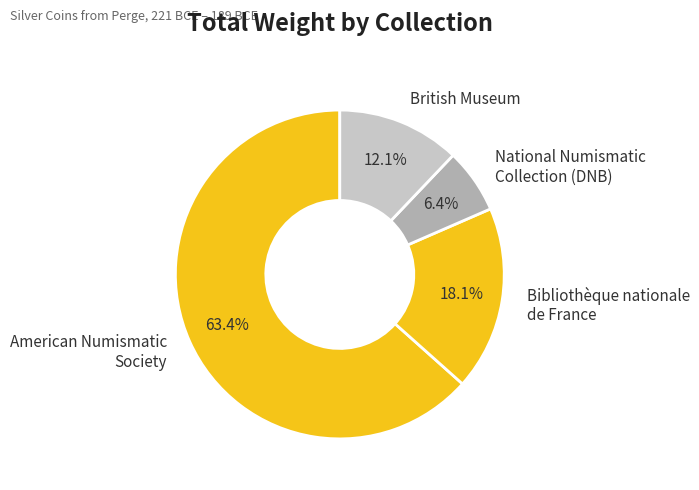

What portion of the pie excludes American Numismatic Society?

36.6%